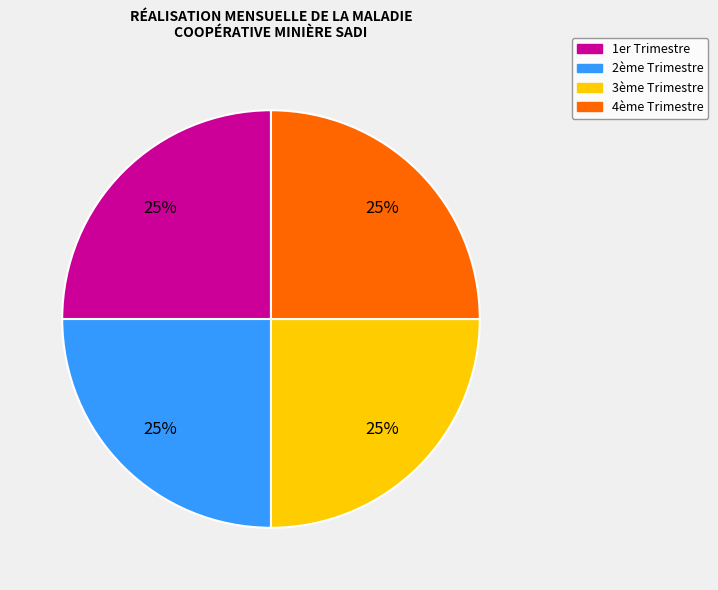

Is there any slice that represents more than half of the pie?

No